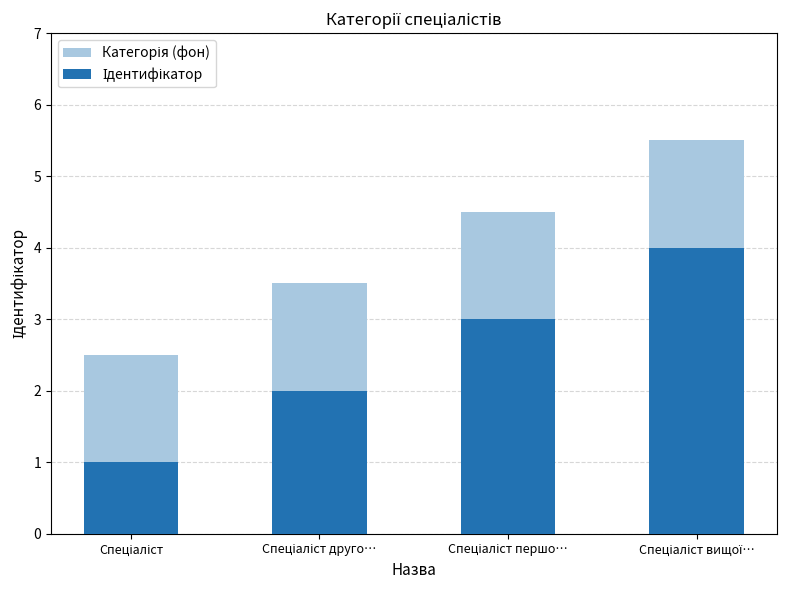

At which label does Категорія (фон) first exceed 4?

Спеціаліст першо…